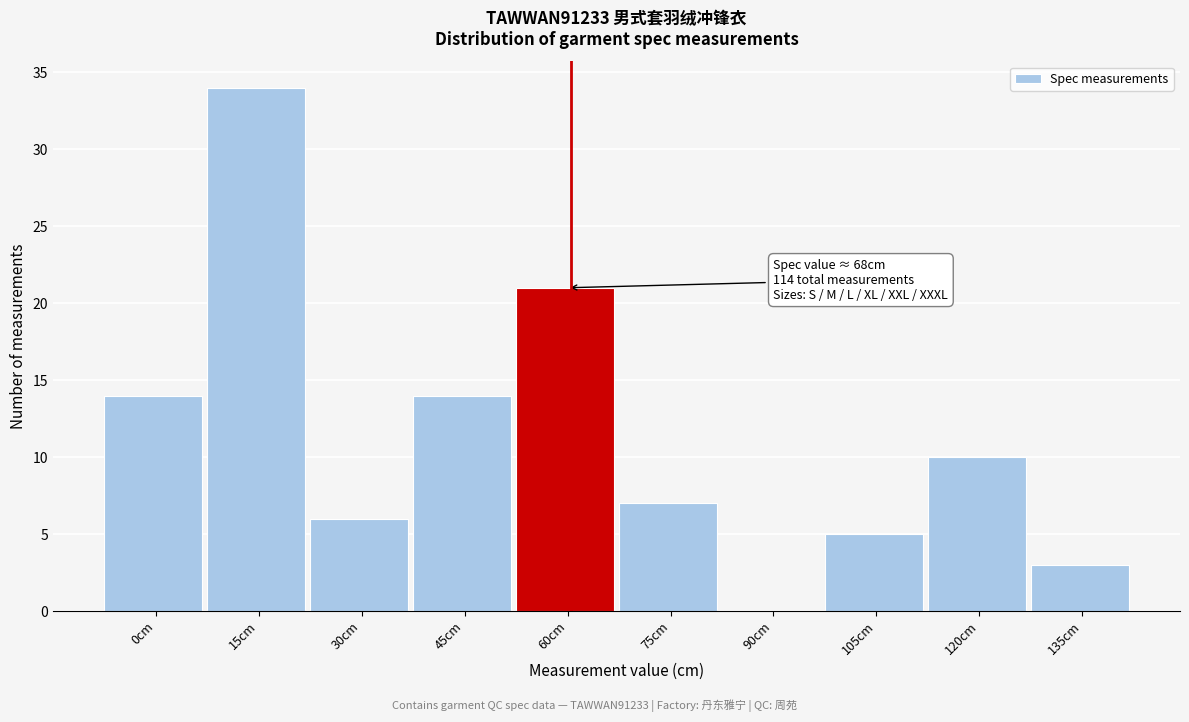

Reading left to right, what are all the values shown in this chart?

0cm=14	15cm=34	30cm=6	45cm=14	60cm=21	75cm=7	90cm=0	105cm=5	120cm=10	135cm=3